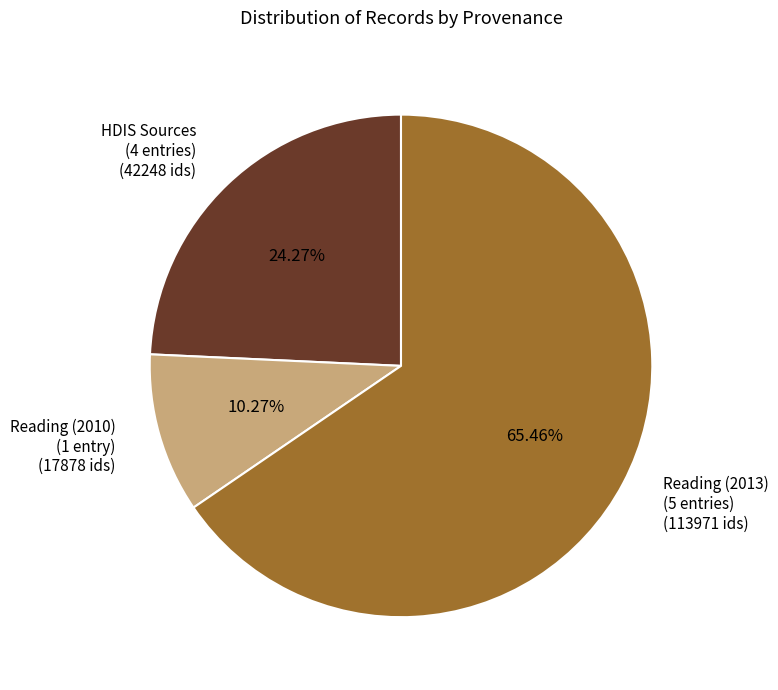

Do Reading (2010) (1 entry) (17878 ids) and Reading (2013) (5 entries) (113971 ids) together represent more than half of the pie?

Yes